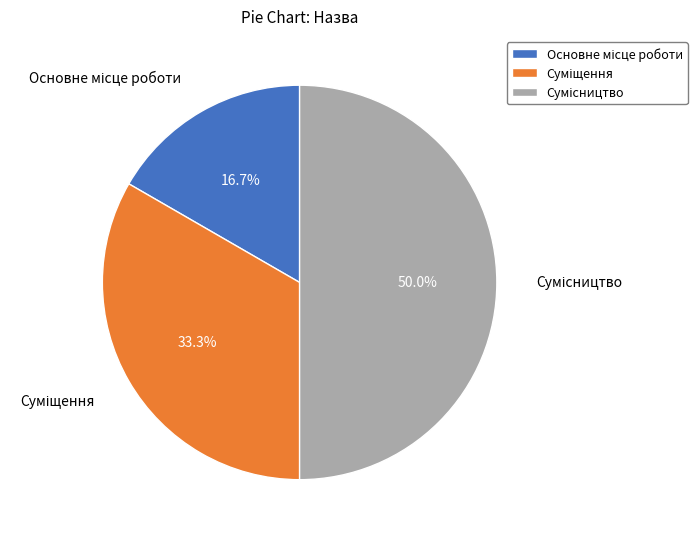

Which category has the smallest portion of the pie?

Основне місце роботи